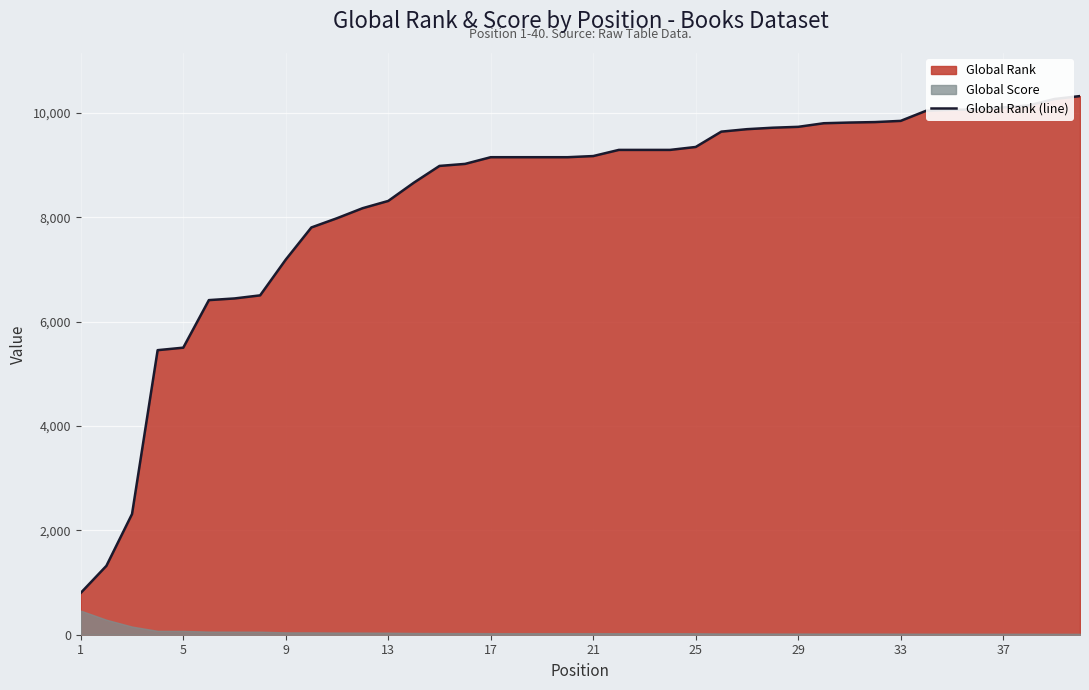

What is the maximum value for Global Rank (line)?

10320